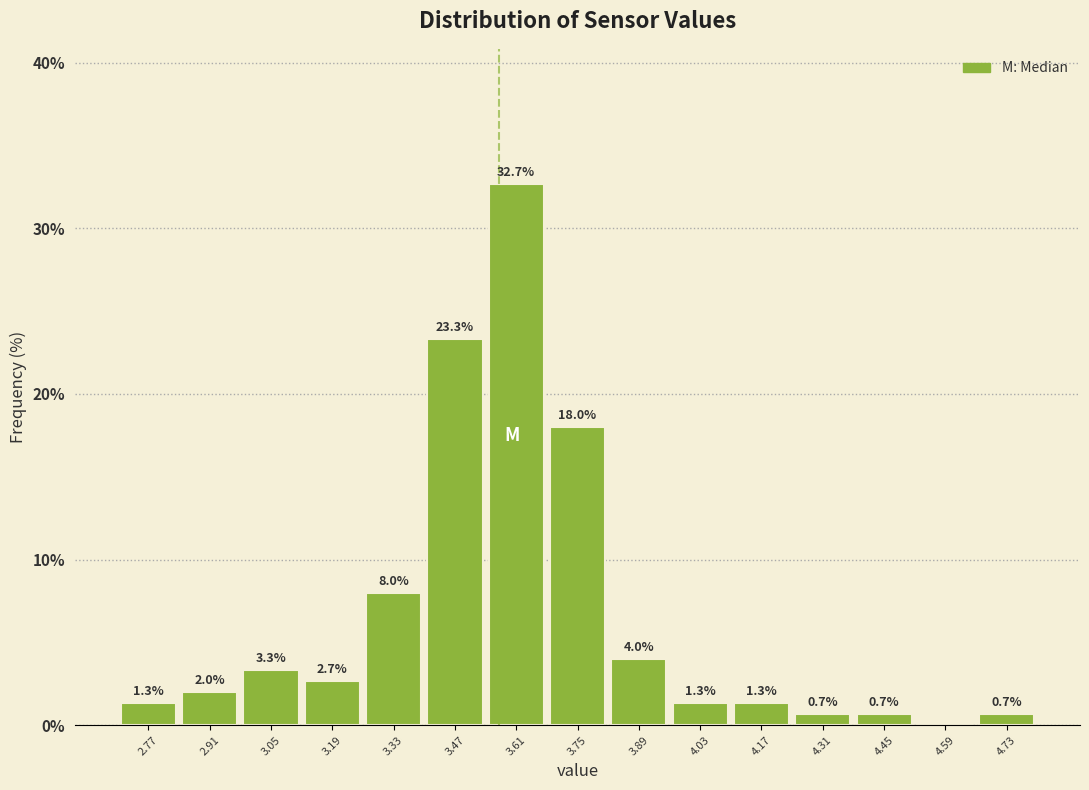

Which range on the x-axis has the tallest bar?

3.54 to 3.68